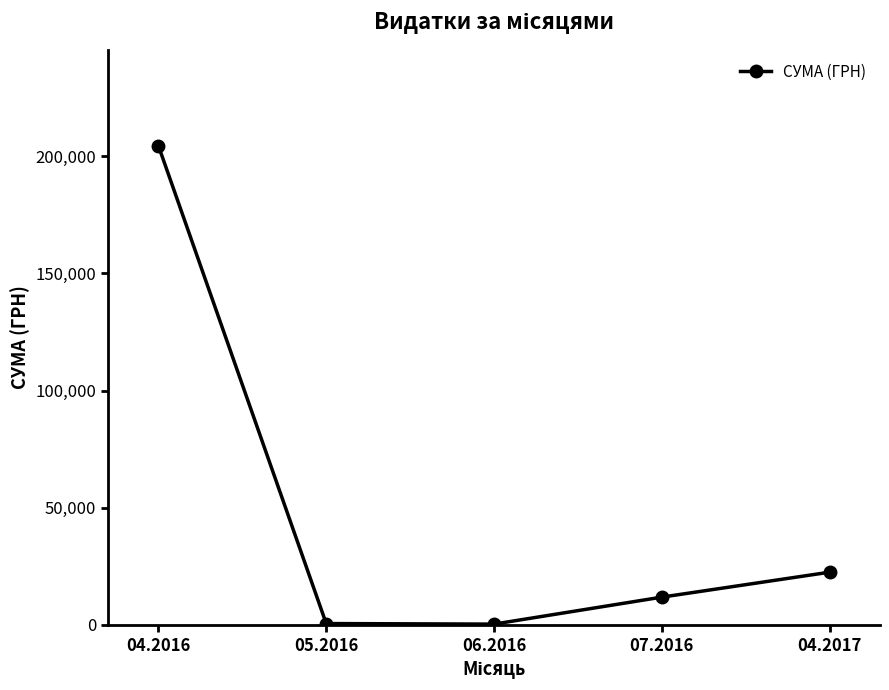

How many points are lower than both their immediate neighbors (excluding endpoints)?

1